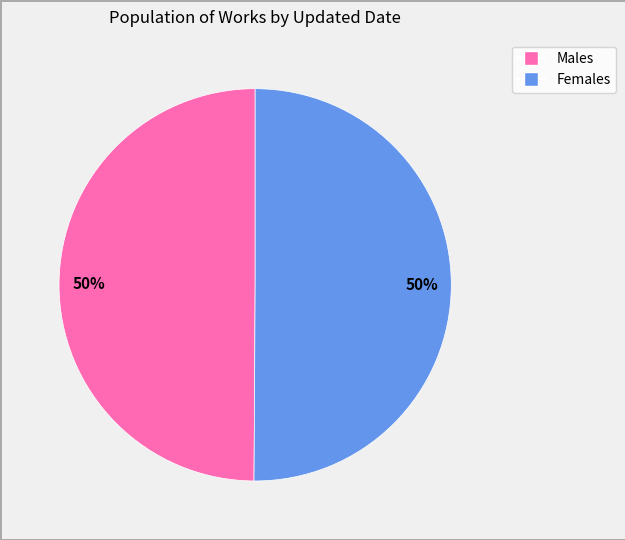

To the nearest percent, what is the average slice percentage?

50%